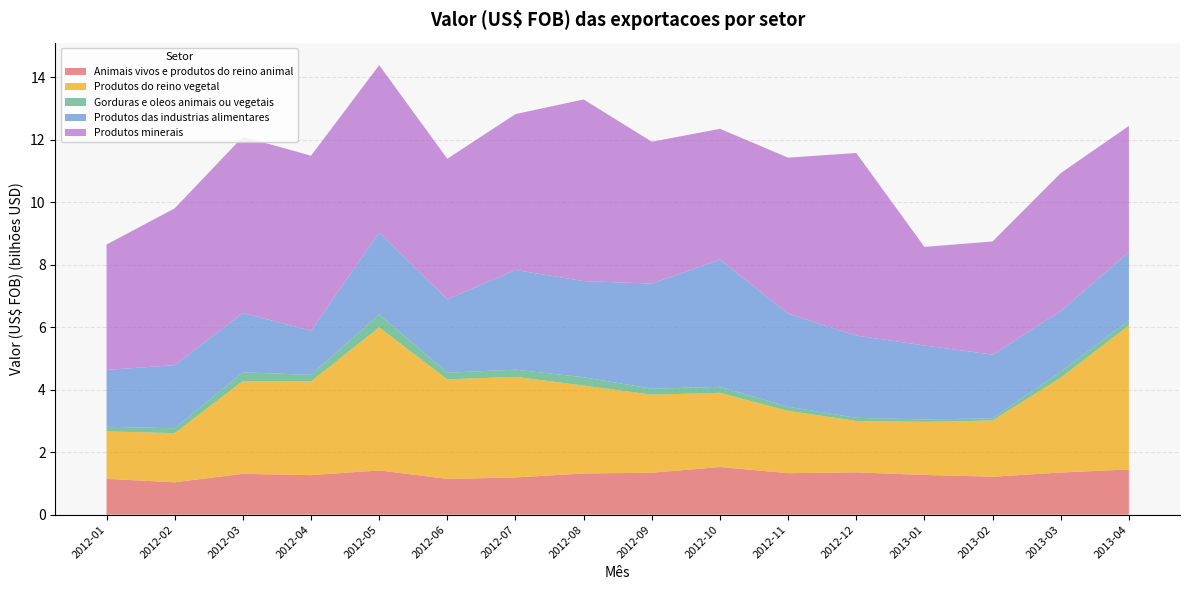

Reading left to right, transcribe all the data shown in this chart.

Animais vivos e produtos do reino animal: 2012-01=1145314973	2012-02=1035641555	2012-03=1306250924	2012-04=1264114677	2012-05=1415227344	2012-06=1143812477	2012-07=1190525894	2012-08=1319027468	2012-09=1340992881	2012-10=1522949000	2012-11=1327595928	2012-12=1353110317	2013-01=1269972690	2013-02=1214169794	2013-03=1347843326	2013-04=1446539787
Produtos do reino vegetal: 2012-01=1518699188	2012-02=1572444952	2012-03=2969312341	2012-04=2998234487	2012-05=4577860674	2012-06=3184205597	2012-07=3218257851	2012-08=2809893149	2012-09=2497345106	2012-10=2373915778	2012-11=1992324853	2012-12=1644552502	2013-01=1697046165	2013-02=1798956455	2013-03=3032118312	2013-04=4605201735
Gorduras e oleos animais ou vegetais: 2012-01=147709848	2012-02=155888747	2012-03=278537184	2012-04=210045638	2012-05=414061296	2012-06=215167448	2012-07=230916753	2012-08=267617074	2012-09=192905697	2012-10=192989991	2012-11=132569456	2012-12=100359327	2013-01=78701543	2013-02=69803984	2013-03=196469181	2013-04=164966305
Produtos das industrias alimentares: 2012-01=1819655228	2012-02=2019192008	2012-03=1900877677	2012-04=1408864721	2012-05=2619465559	2012-06=2346540573	2012-07=3188366622	2012-08=3075695100	2012-09=3361611633	2012-10=4070764959	2012-11=2978226371	2012-12=2630659750	2013-01=2366816087	2013-02=2036642807	2013-03=1937882867	2013-04=2181985123
Produtos minerais: 2012-01=4010884639	2012-02=5017744516	2012-03=5636943941	2012-04=5603600148	2012-05=5355538825	2012-06=4497067977	2012-07=4988309184	2012-08=5812252373	2012-09=4538951920	2012-10=4184216779	2012-11=4992571272	2012-12=5843267001	2013-01=3154605639	2013-02=3621231073	2013-03=4413085947	2013-04=4039028424